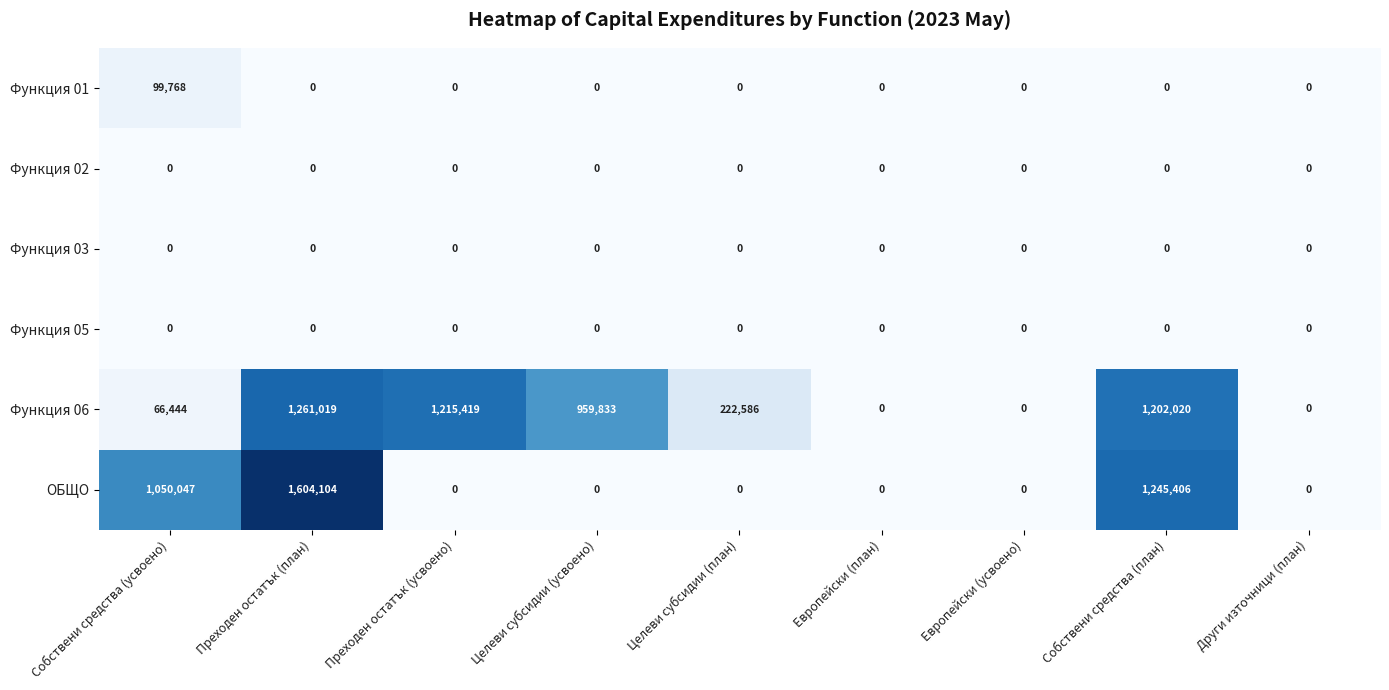

At which label is Функция 06 closest to 630509?

Целеви субсидии (усвоено)